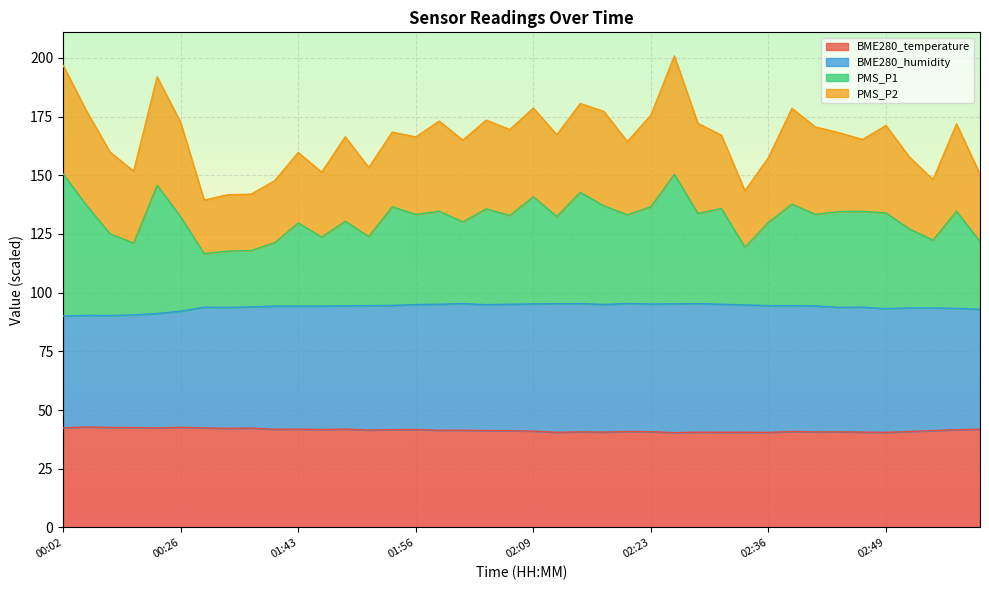

Is it true that BME280_temperature equals 41.9 at 01:43?

True